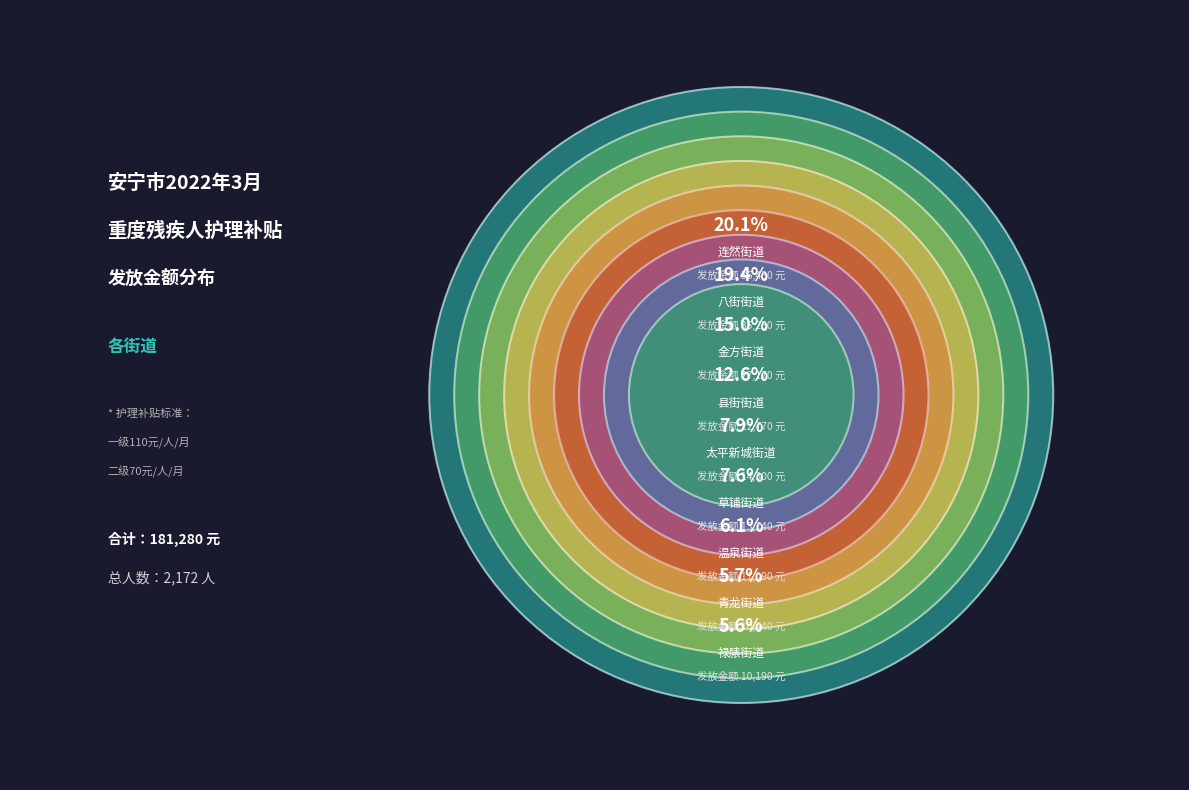

Between 县街街道 and 青龙街道, which is larger?

县街街道